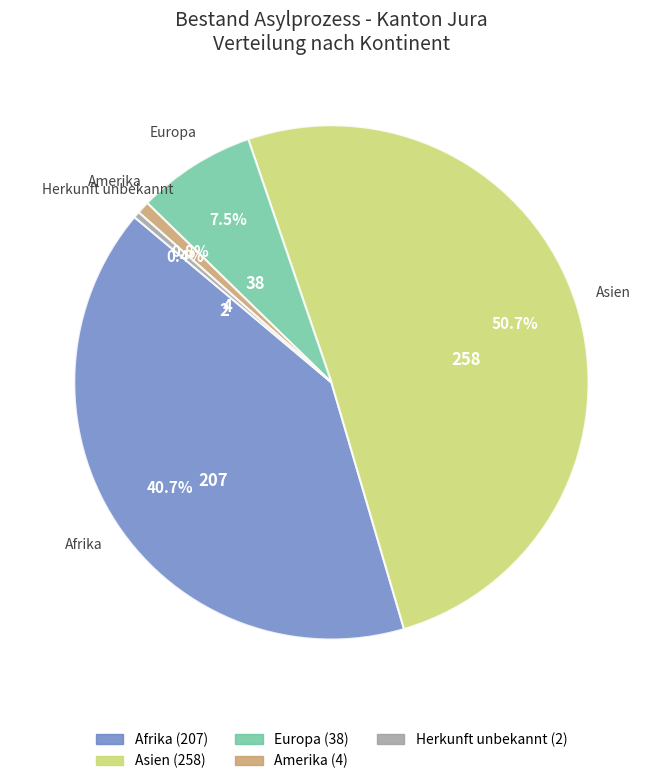

Does any single category account for the majority?

Yes